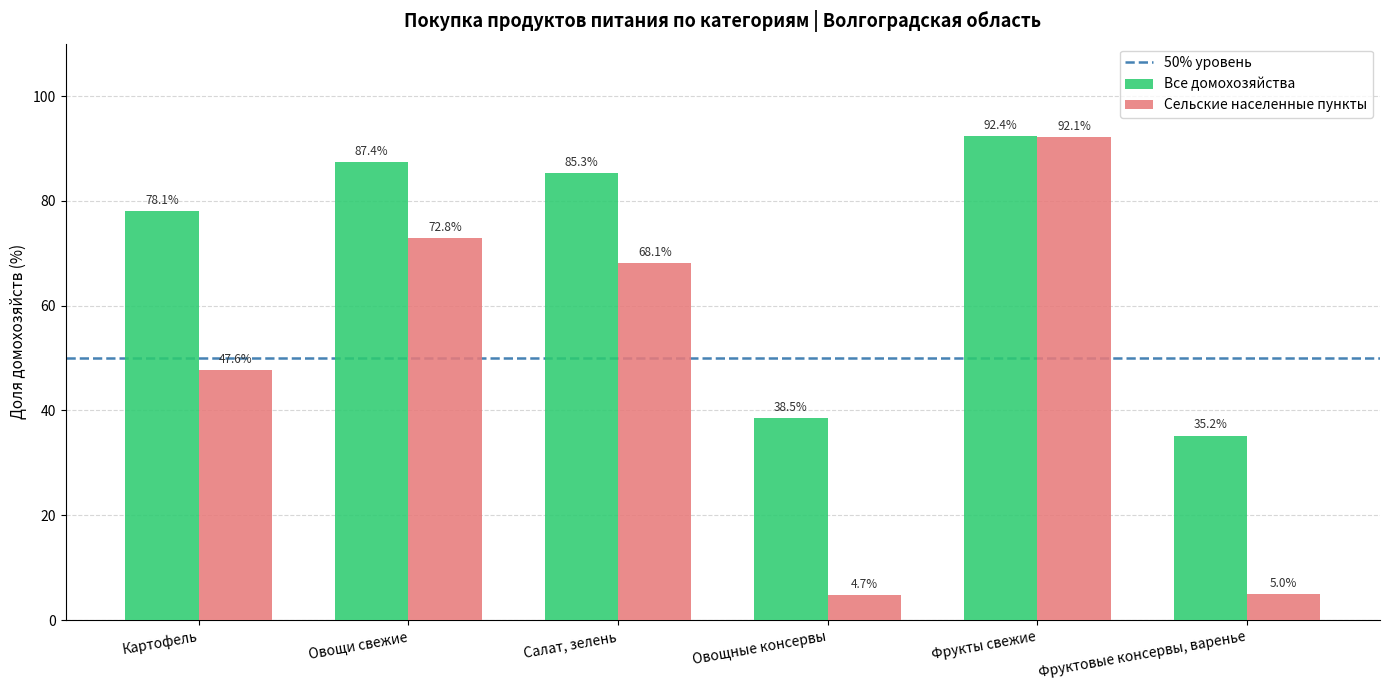

Reading left to right, what are all the values shown in this chart?

Все домохозяйства: Картофель=78.1	Овощи свежие=87.4	Салат, зелень=85.3	Овощные консервы=38.5	Фрукты свежие=92.4	Фруктовые консервы, варенье=35.2
Сельские населенные пункты: Картофель=47.6	Овощи свежие=72.8	Салат, зелень=68.1	Овощные консервы=4.7	Фрукты свежие=92.1	Фруктовые консервы, варенье=5.0